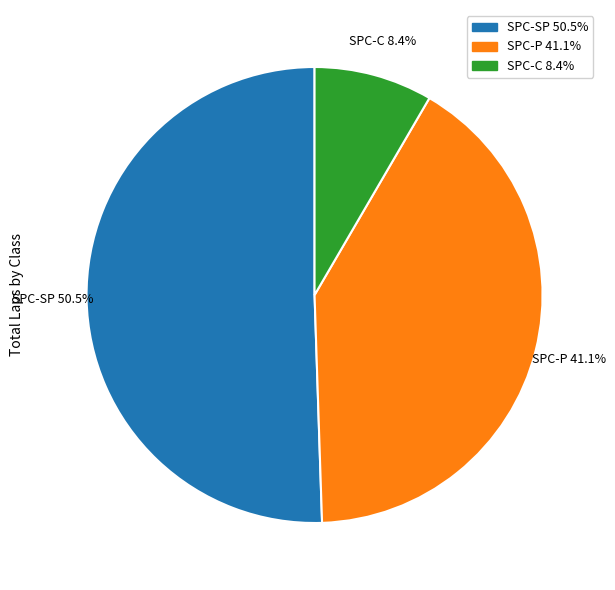

What is the smallest slice in the pie chart?

SPC-C